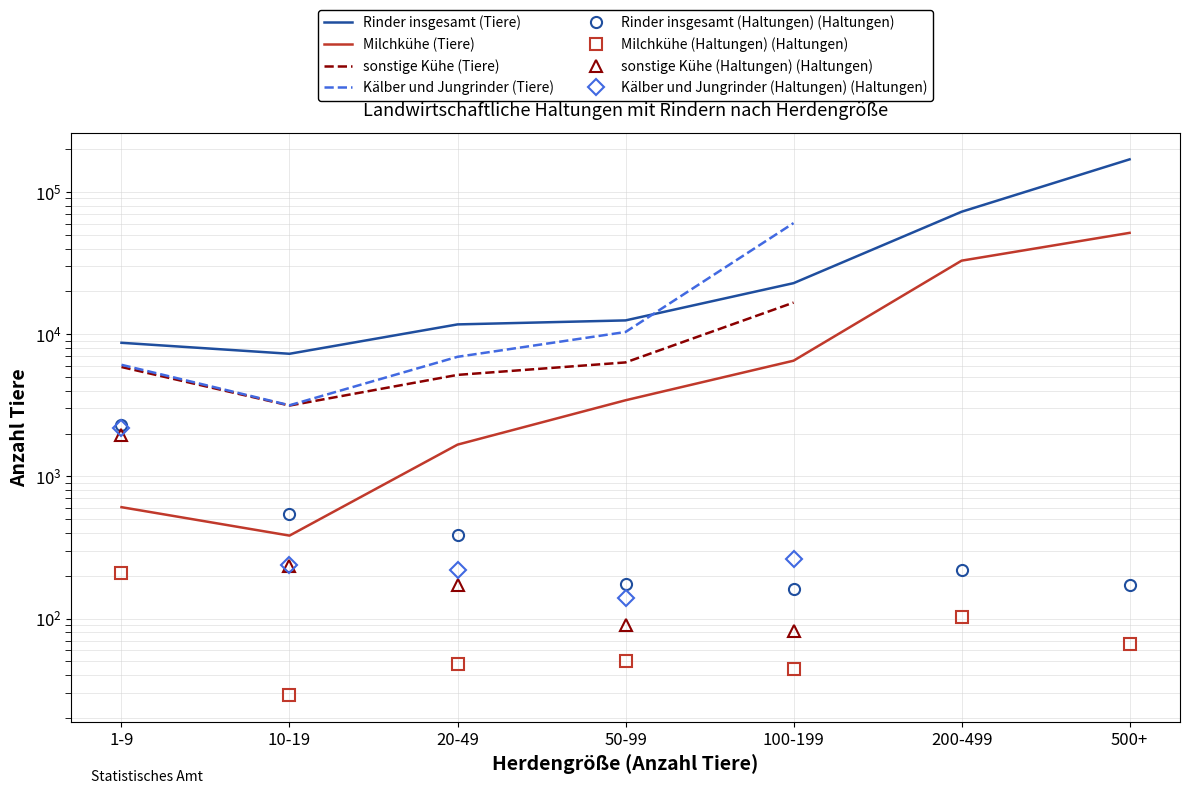

How many data points in Milchkühe (Tiere) are less than 3428?

3